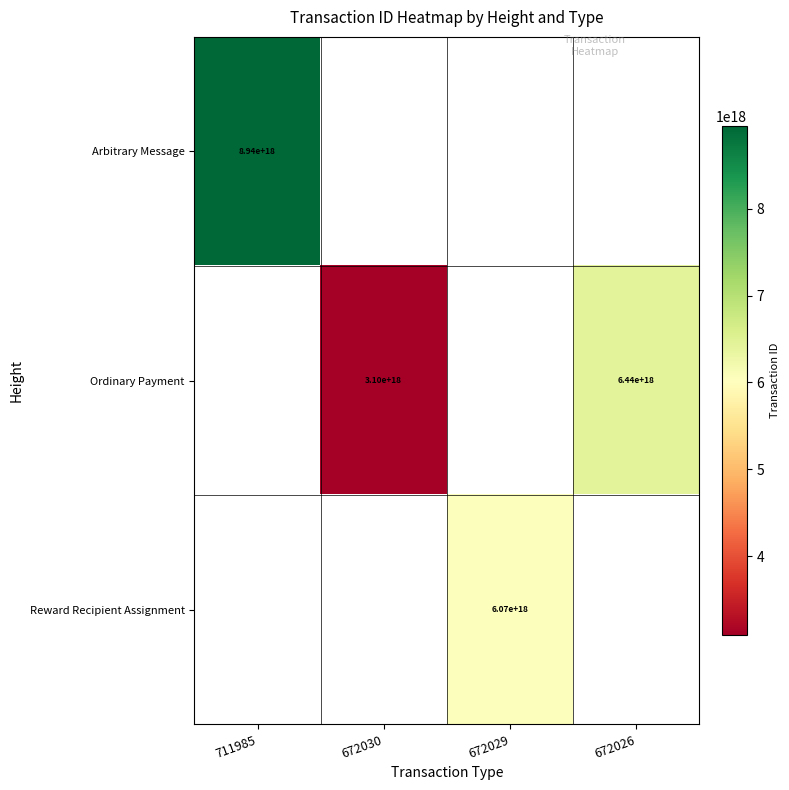

Which has a higher value, 672030 or 672026?

672026